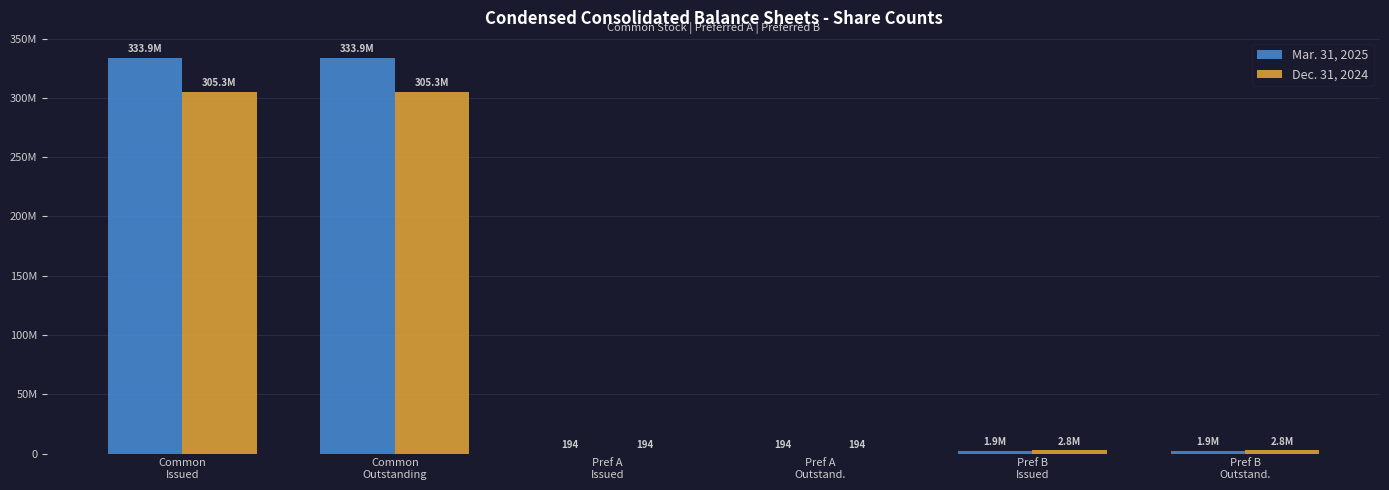

The value of Mar. 31, 2025 at Common
Outstanding is 333934387. True or false?

True